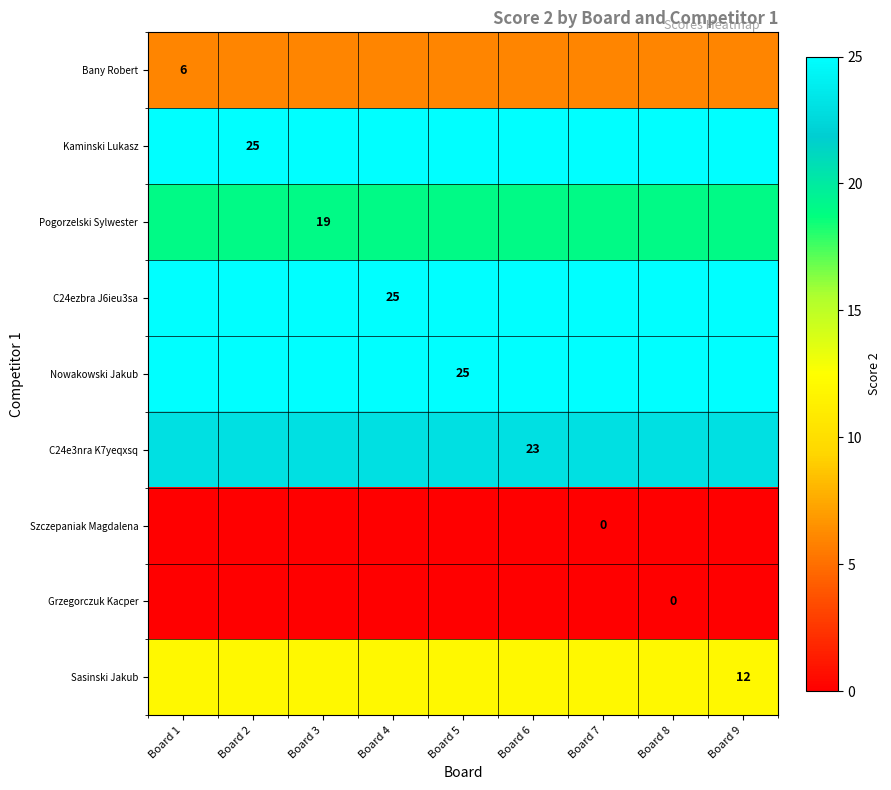

The value of Sasinski Jakub at Board 9 is 3. True or false?

False